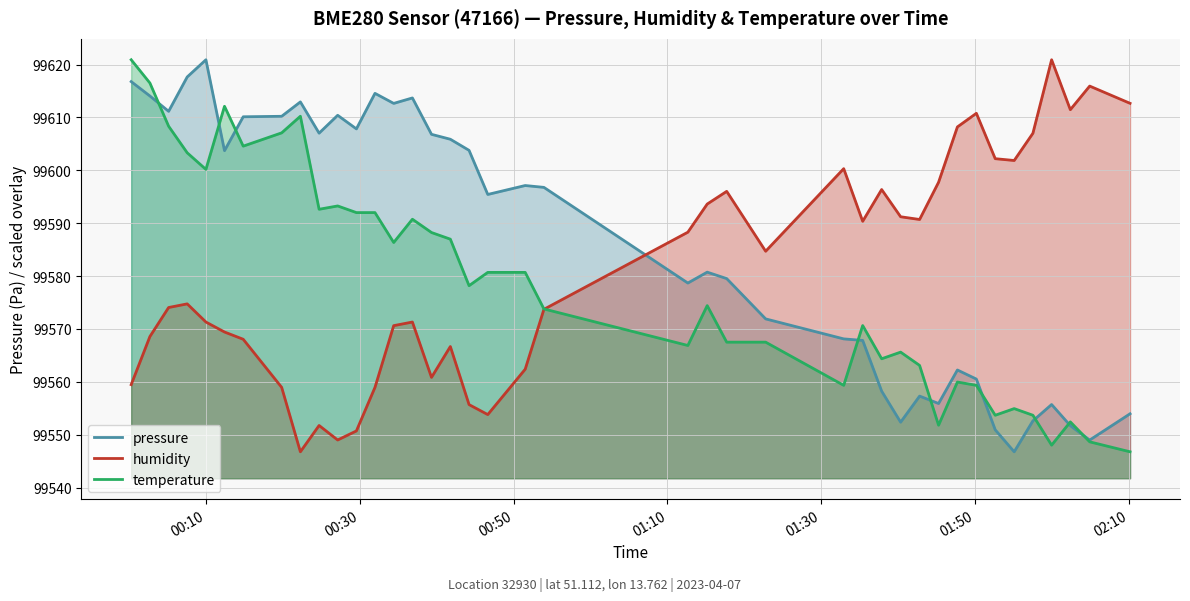

Which series has the largest range (max minus min)?

pressure